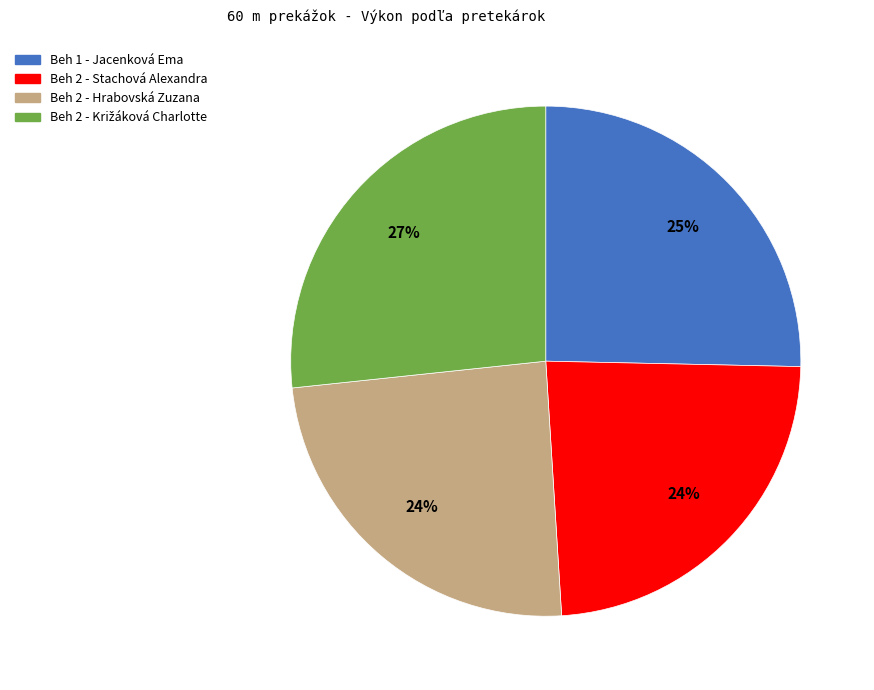

The Beh 1 - Jacenková Ema slice represents 25% of the pie. True or false?

True